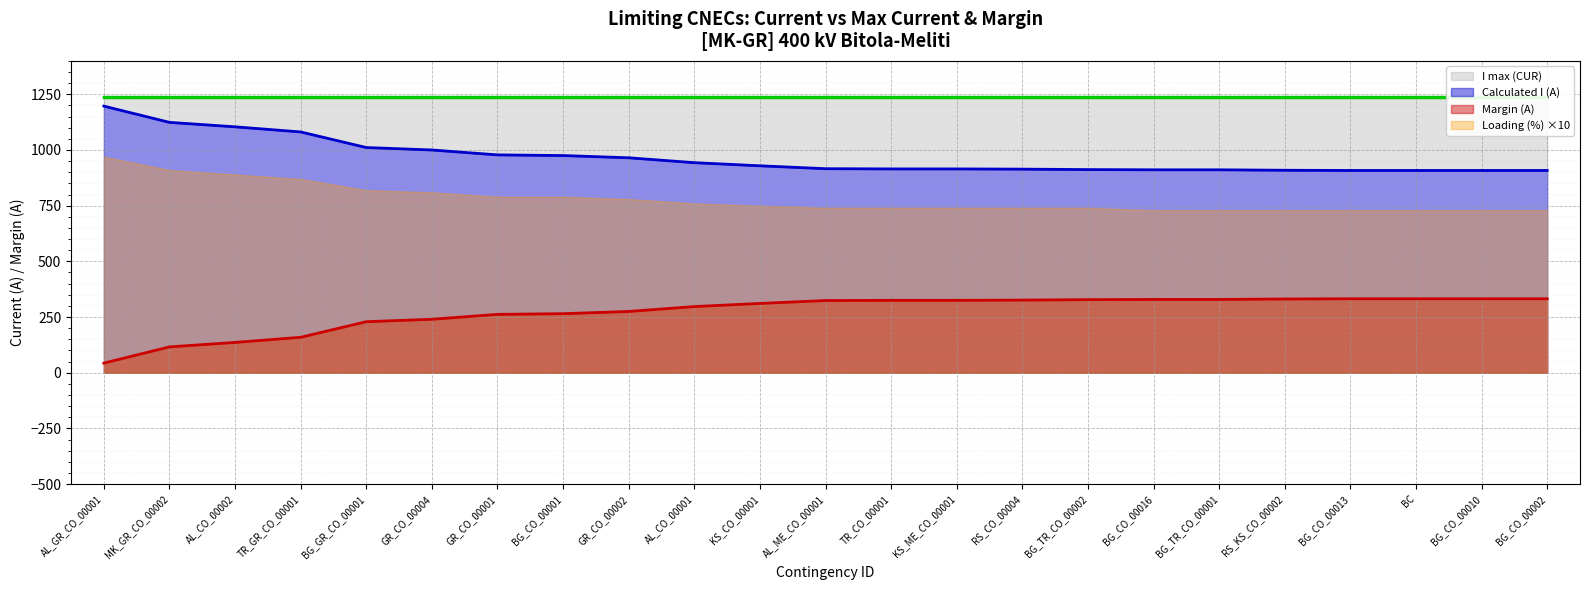

True or false: Margin (A) and Calculated I (A) intersect in this chart.

False